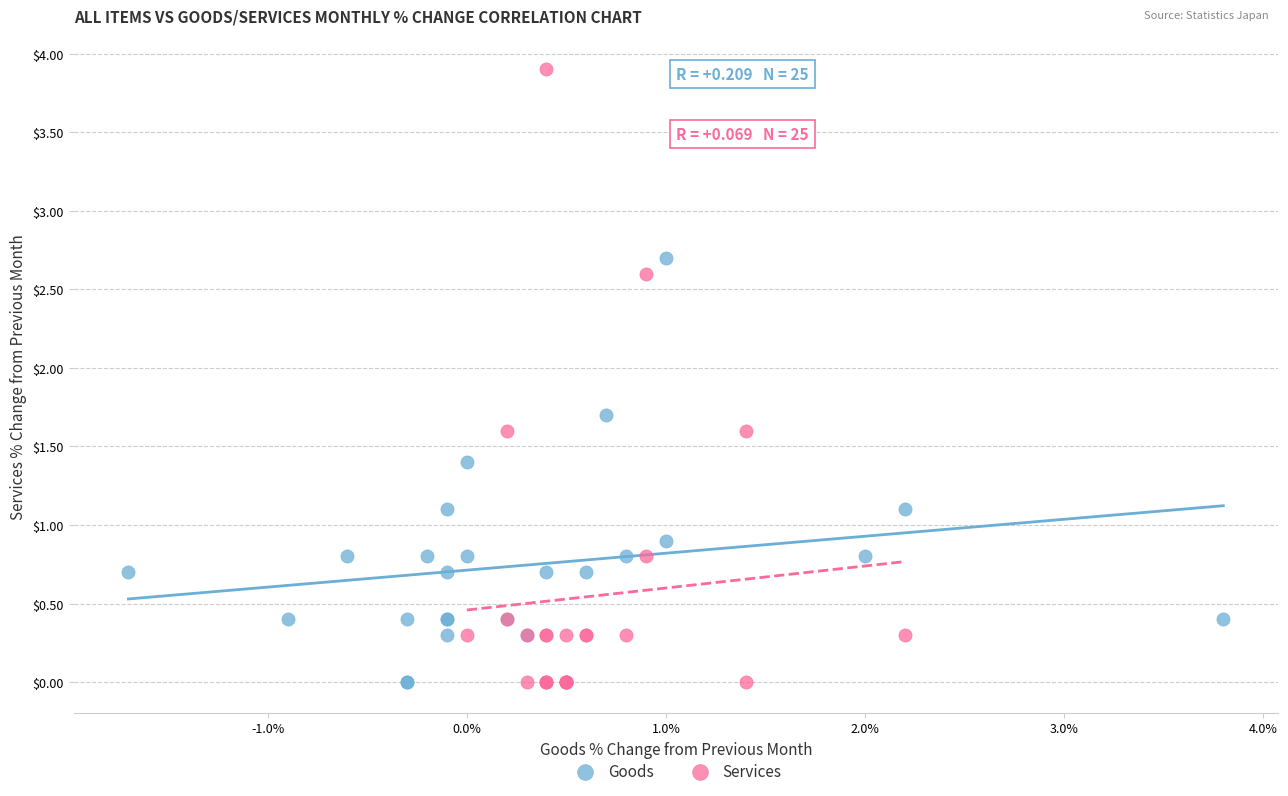

Which series contains the highest Y value?

Services